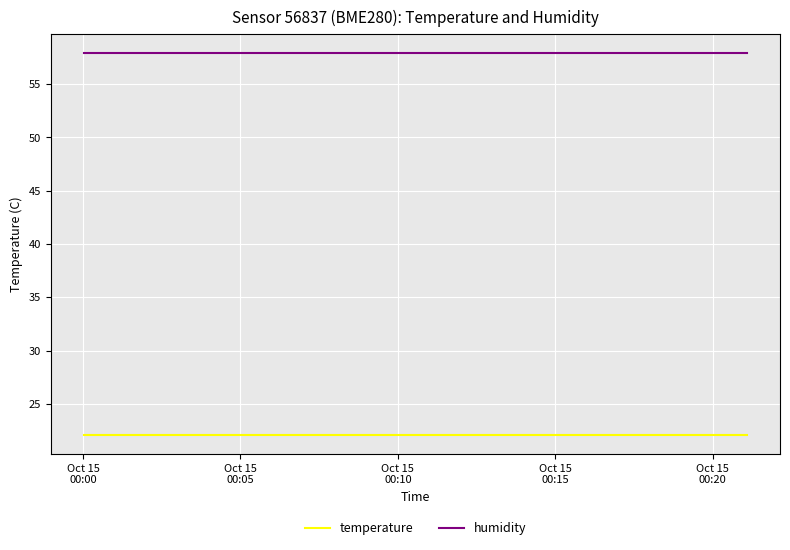

Reading left to right, transcribe all the data shown in this chart.

temperature: 22.1	22.1	22.1	22.1	22.1	22.1	22.1	22.1	22.1	22.1	22.1	22.1	22.1	22.1	22.1	22.1	22.1	22.1	22.1	22.1
humidity: 57.9	57.9	57.9	57.9	57.9	57.9	57.9	57.9	57.9	57.9	57.9	57.9	57.9	57.9	57.9	57.9	57.9	57.9	57.9	57.9